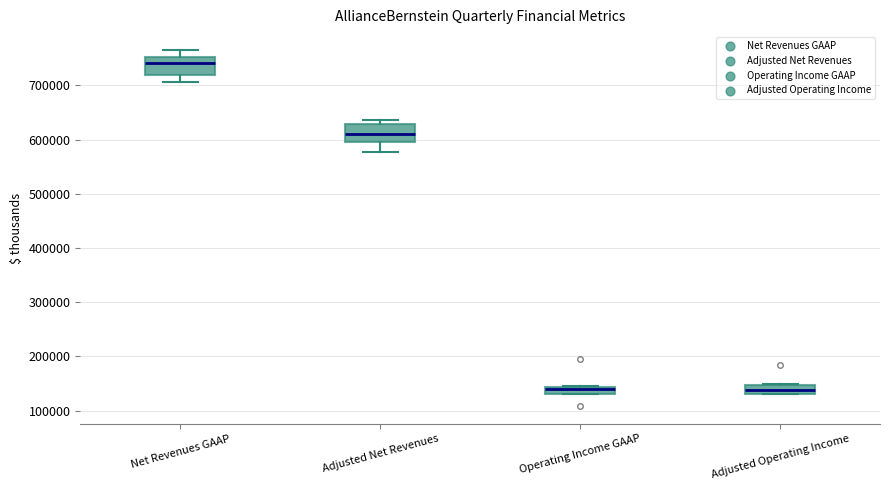

Where is the lower edge of the box for Net Revenues GAAP on the y-axis? The values are not printed on the chart, so give them approximately, as read against the axis.

720000